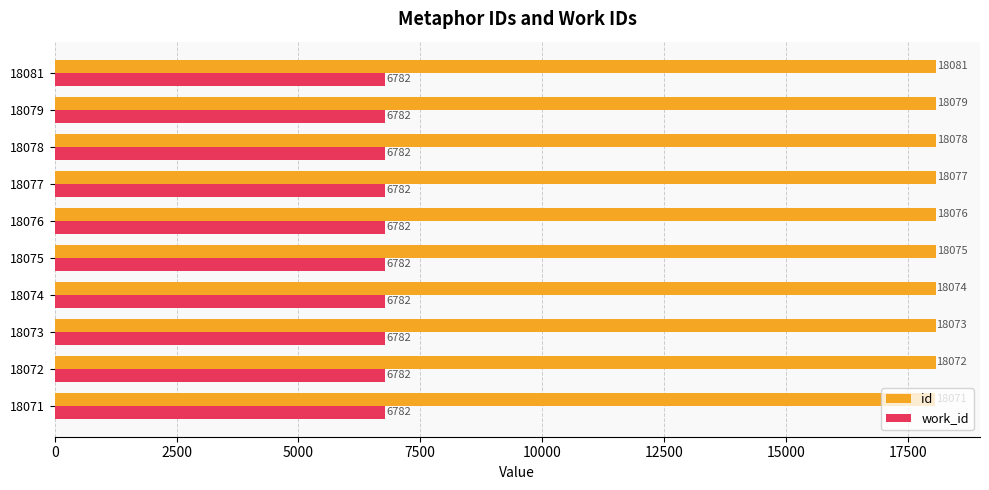

What is the difference between the highest and lowest values at 18071?

11289